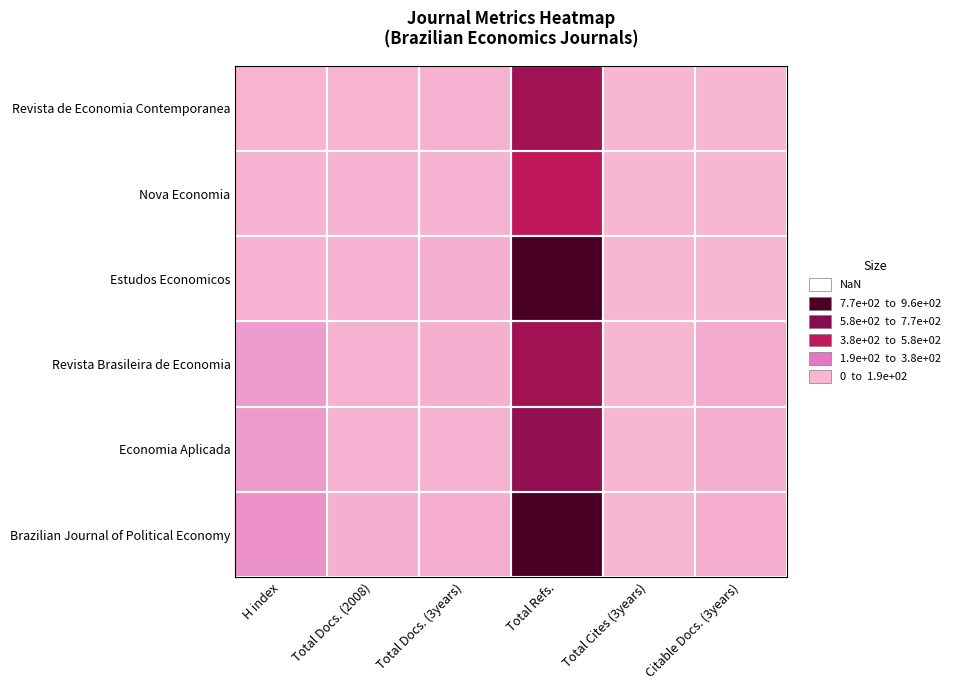

Reading left to right, extract all data points from this chart.

Brazilian Journal of Political Economy: H index=140	Total Docs. (2008)=23	Total Docs. (3years)=36	Total Refs.=951	Total Cites (3years)=6	Citable Docs. (3years)=36
Economia Aplicada: H index=102	Total Docs. (2008)=13	Total Docs. (3years)=21	Total Refs.=677	Total Cites (3years)=3	Citable Docs. (3years)=28
Revista Brasileira de Economia: H index=100	Total Docs. (2008)=16	Total Docs. (3years)=23	Total Refs.=618	Total Cites (3years)=2	Citable Docs. (3years)=46
Estudos Economicos: H index=14	Total Docs. (2008)=14	Total Docs. (3years)=32	Total Refs.=962	Total Cites (3years)=0	Citable Docs. (3years)=0
Nova Economia: H index=12	Total Docs. (2008)=12	Total Docs. (3years)=15	Total Refs.=492	Total Cites (3years)=0	Citable Docs. (3years)=0
Revista de Economia Contemporanea: H index=9	Total Docs. (2008)=9	Total Docs. (3years)=20	Total Refs.=616	Total Cites (3years)=0	Citable Docs. (3years)=0